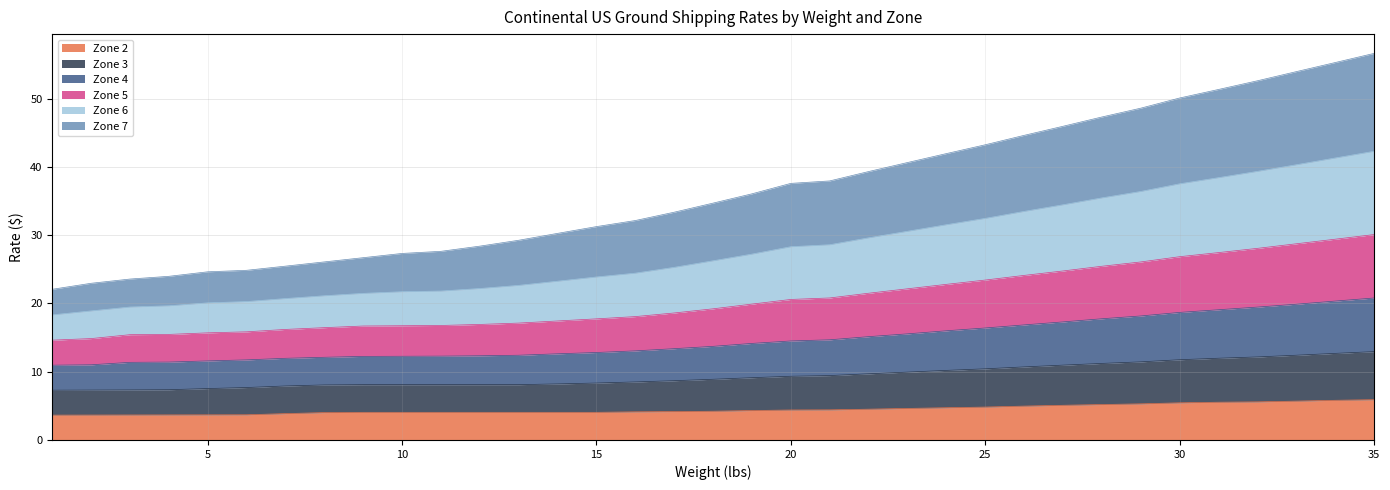

What is the minimum value for Zone 2?

3.6